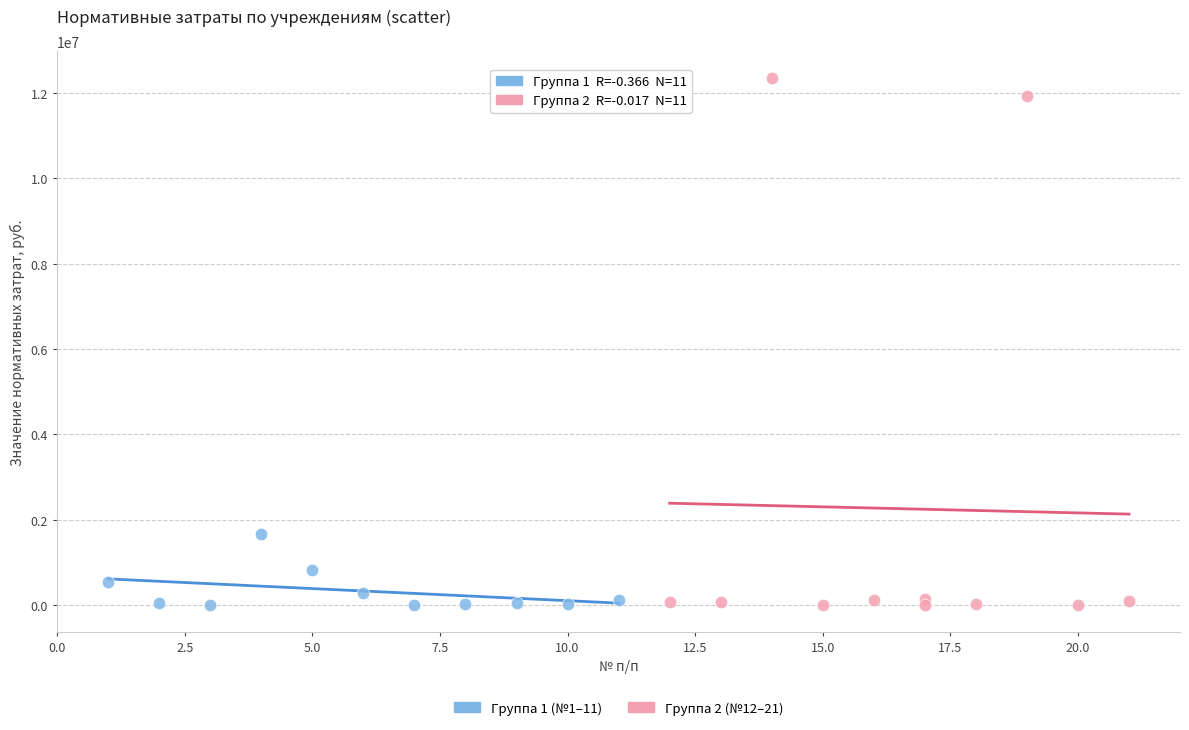

Which series reaches the maximum Y coordinate?

Группа 2 (№12–21)